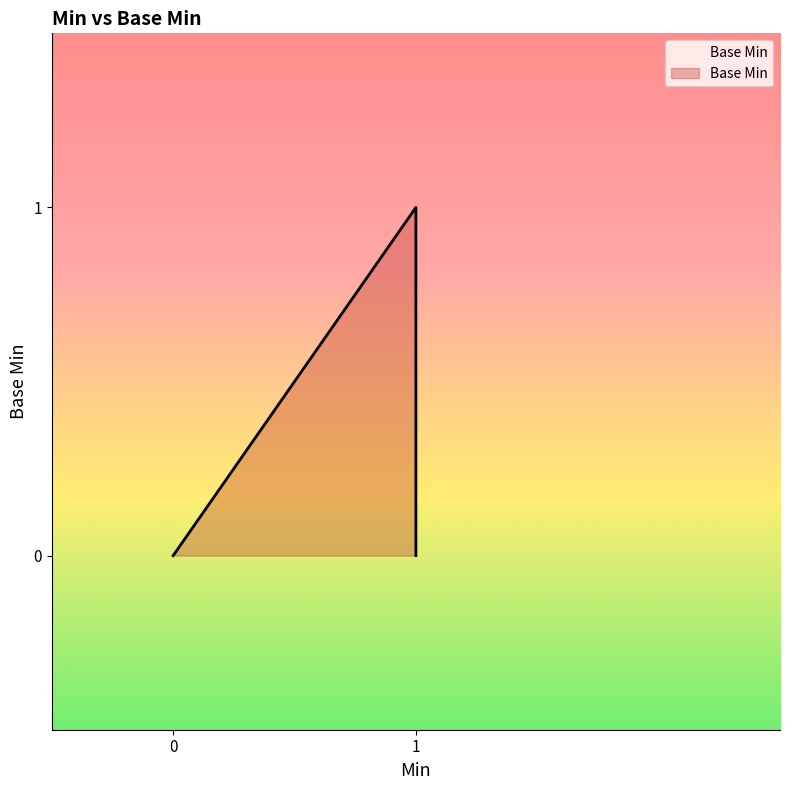

How many positive values are there?

1